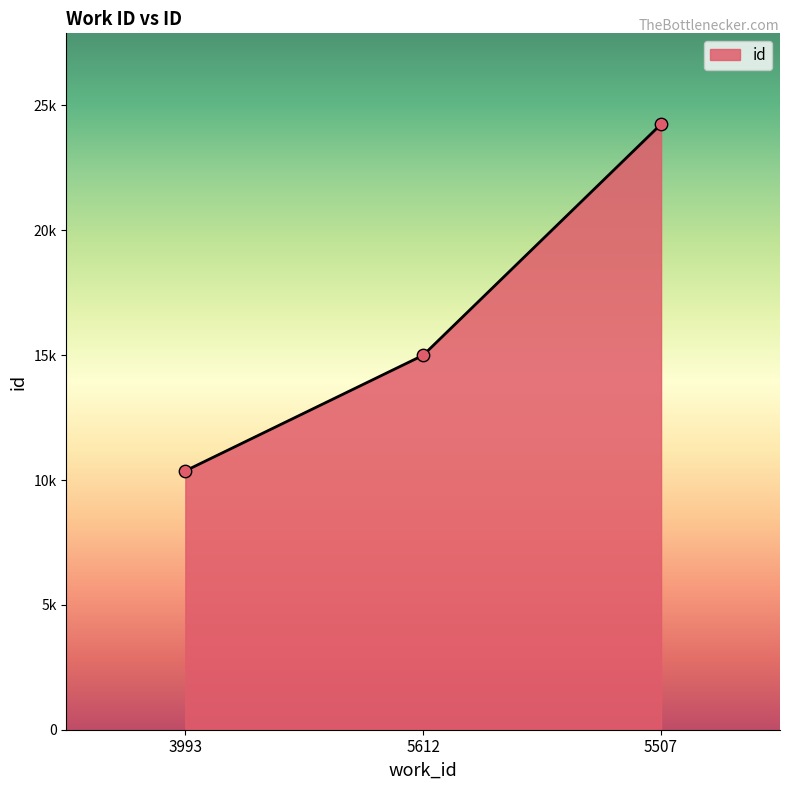

Is this an area chart (filled region under the line)?

Yes